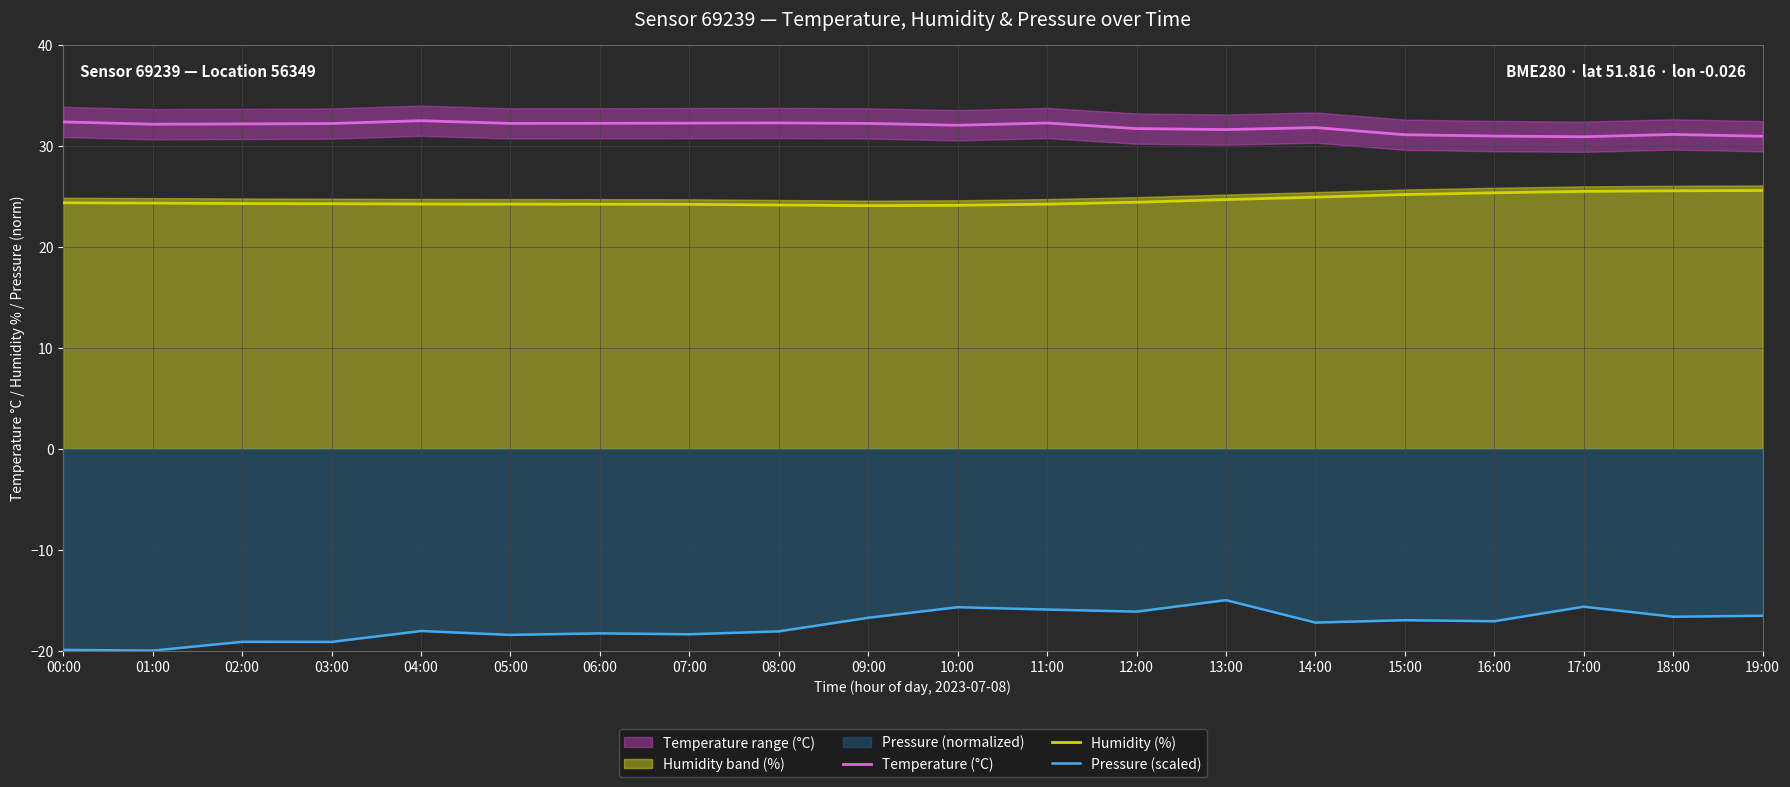

Which series has the widest spread of values?

Pressure (scaled)